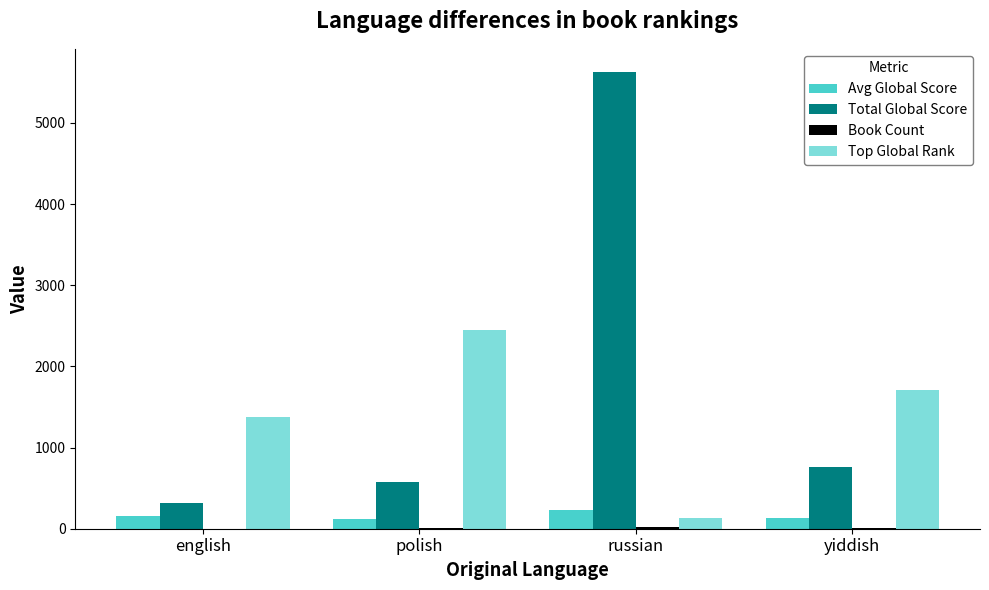

Read the Avg Global Score value at russian.

225.2